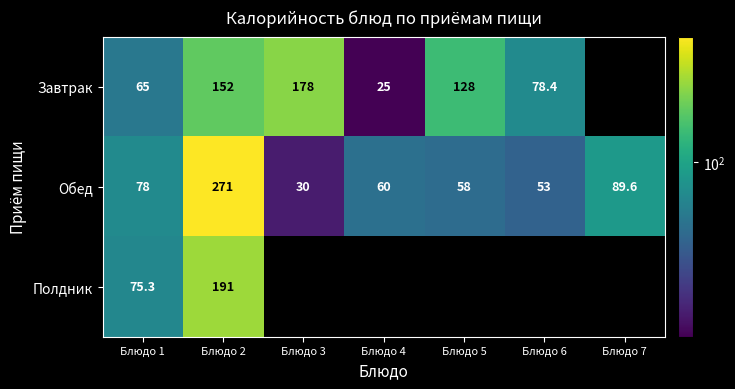

What is the difference between the Обед values at Блюдо 6 and Блюдо 1?

25.0